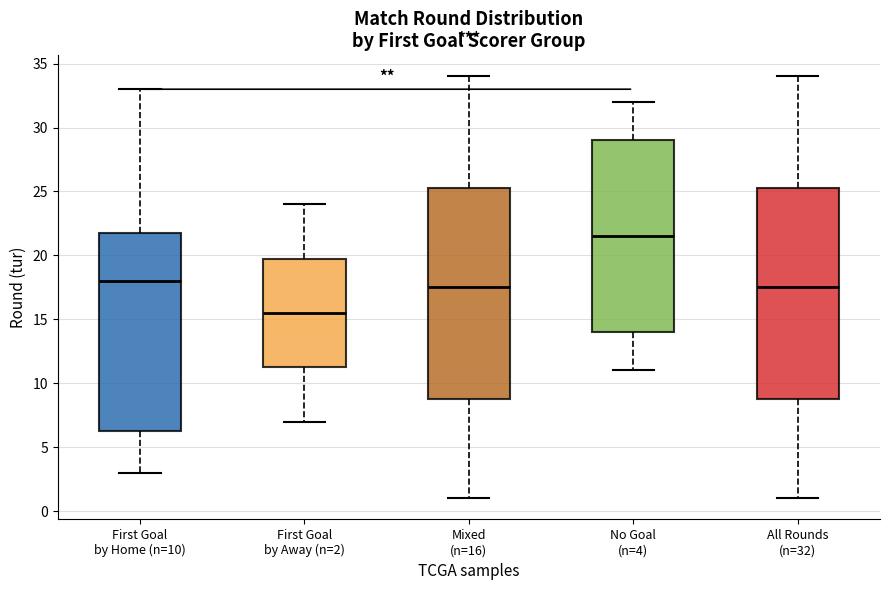

Reading left to right, transcribe this box plot: for each box, give where its median line is, the range the box spans, and where its two whiskers end, as read against the y-axis. The values are not printed on the chart, so give them approximately, as read against the axis.

First Goal by Home (n=10): median 18.0, box 6.5 to 22.0, whiskers 3.0 to 33.0
First Goal by Away (n=2): median 15.5, box 11.5 to 20.0, whiskers 7.0 to 24.0
Mixed (n=16): median 17.5, box 9.0 to 25.5, whiskers 1.0 to 34.0
No Goal (n=4): median 21.5, box 14.0 to 29.0, whiskers 11.0 to 32.0
All Rounds (n=32): median 17.5, box 9.0 to 25.5, whiskers 1.0 to 34.0